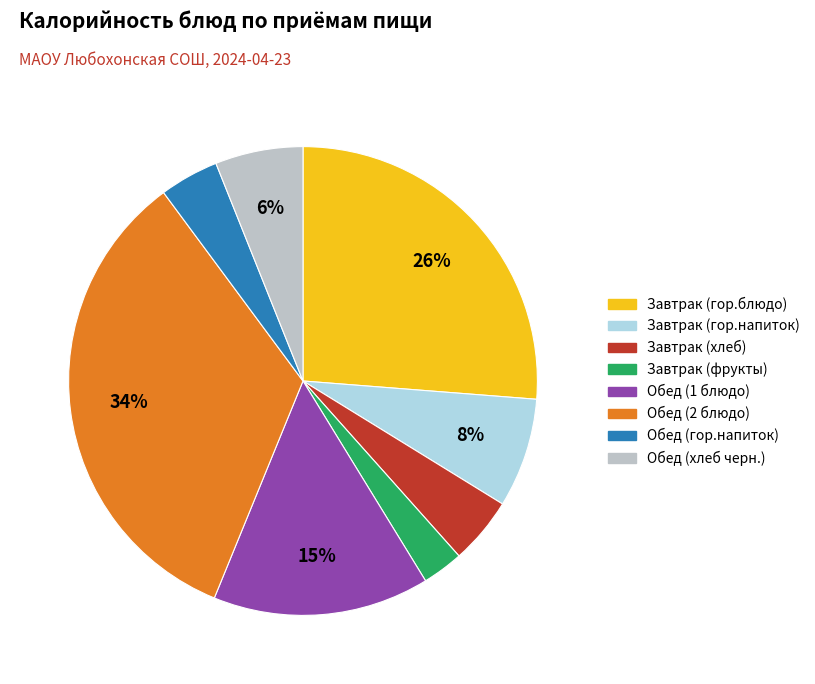

Which category has the smallest portion of the pie?

Завтрак (фрукты)